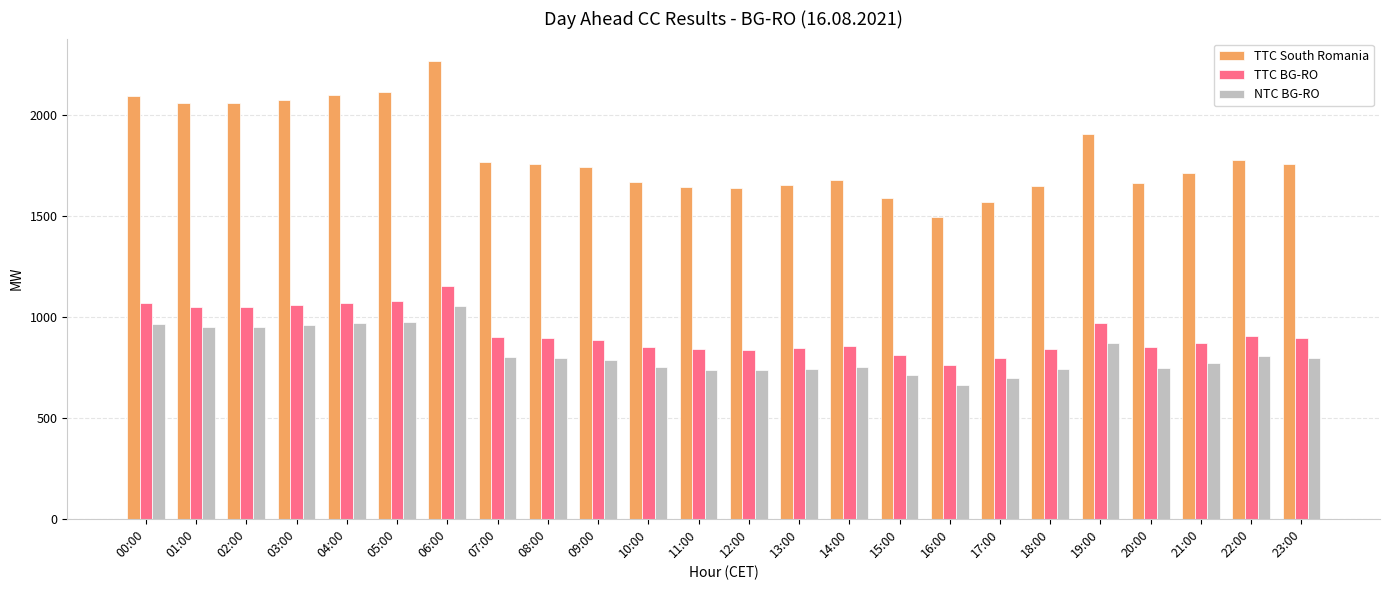

How many bars are there in each group?

3